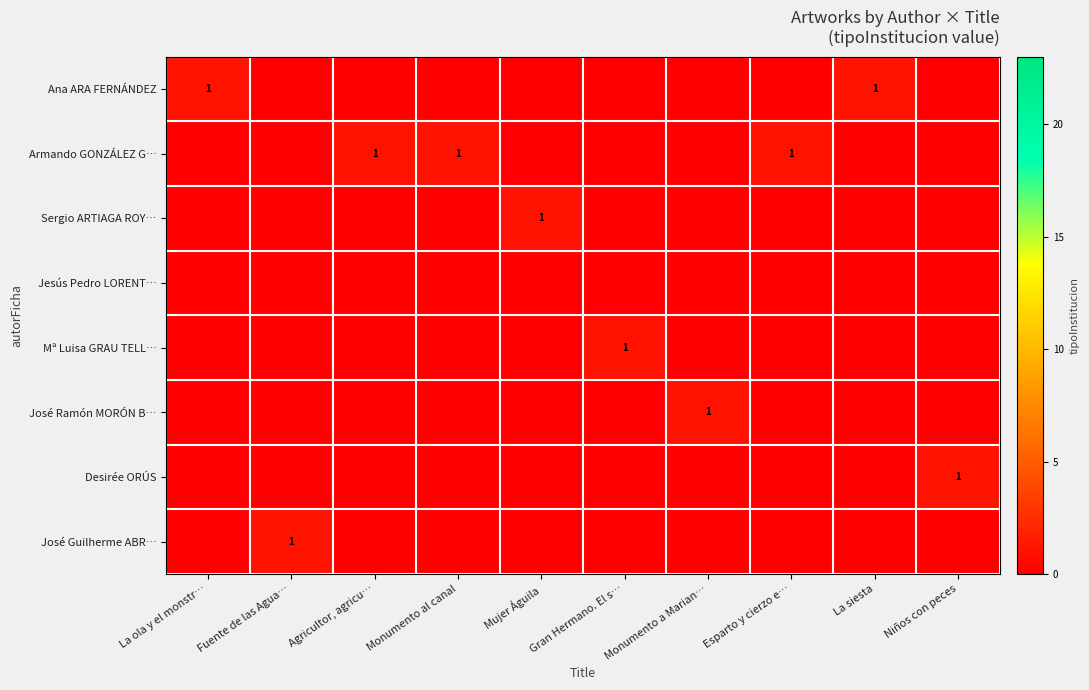

Which series has the largest total across all categories?

row_1